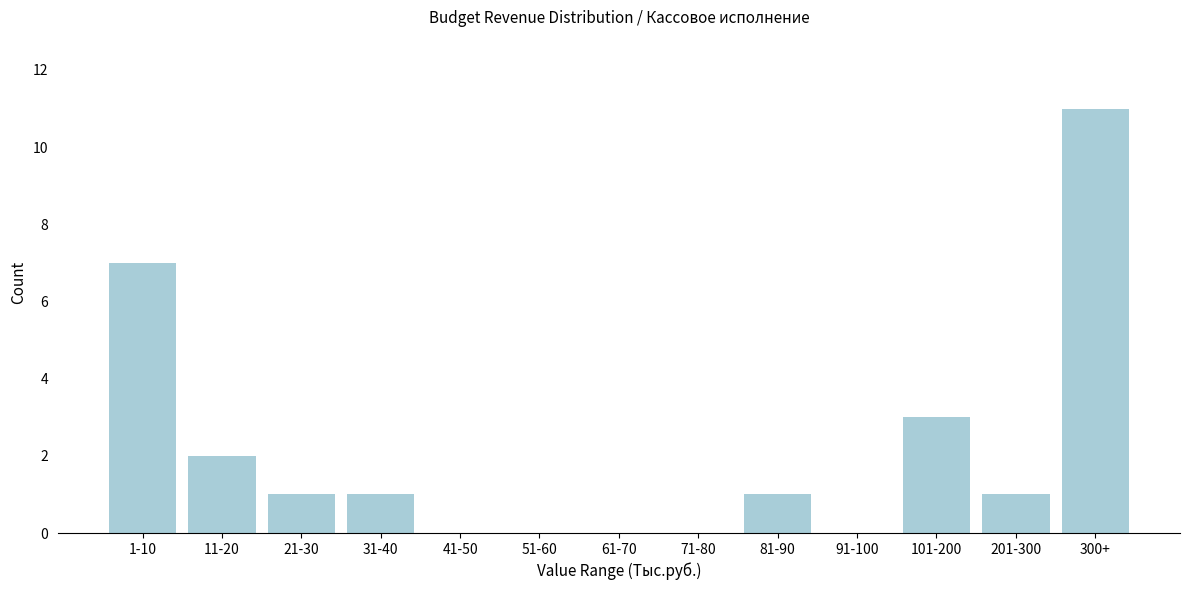

Reading left to right, transcribe all the data shown in this chart.

1-10=7	11-20=2	21-30=1	31-40=1	41-50=0	51-60=0	61-70=0	71-80=0	81-90=1	91-100=0	101-200=3	201-300=1	300+=11